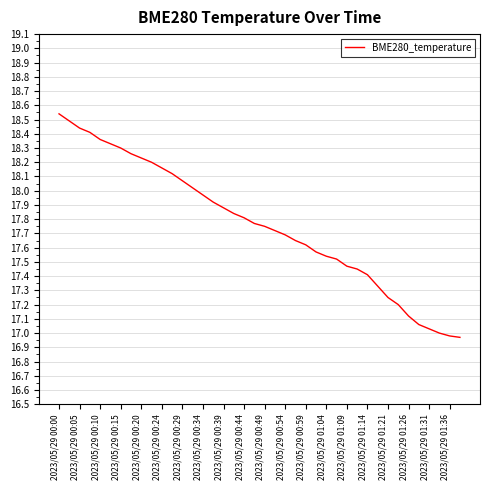

What is the change in value from 2023/05/29 00:15 to 2023/05/29 00:44?

-0.5